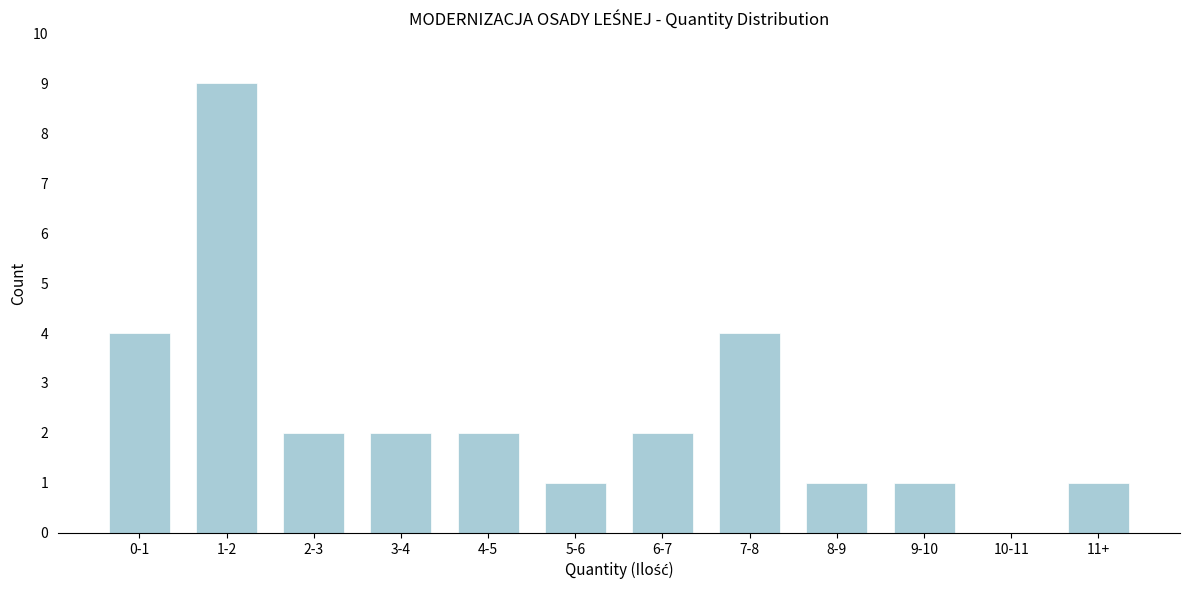

Reading left to right, what are all the values shown in this chart?

0-1=4	1-2=9	2-3=2	3-4=2	4-5=2	5-6=1	6-7=2	7-8=4	8-9=1	9-10=1	10-11=0	11+=1